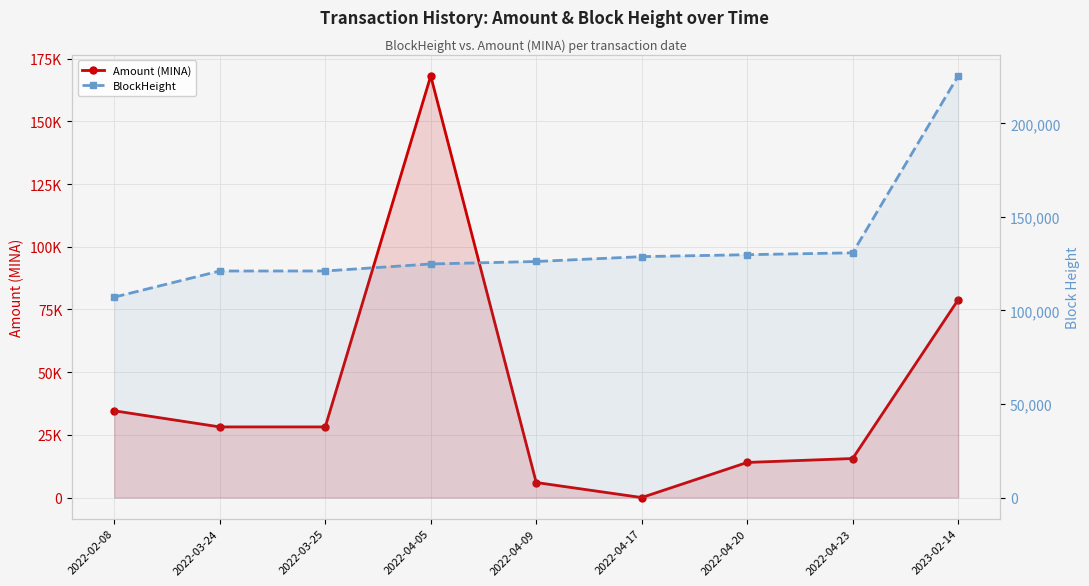

Which series has the widest spread of values?

Amount (MINA)